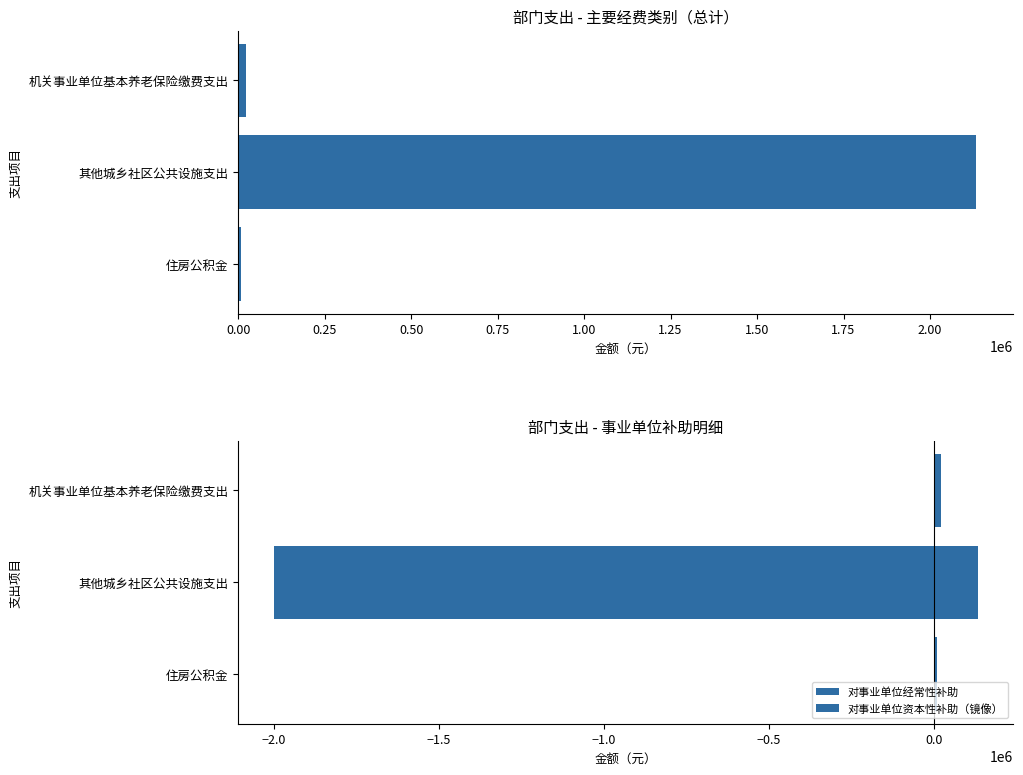

Reading right to left, list all the values displayed in this chart.

总计: 8444.2	2134179.5	21110.4
对事业单位经常性补助: 8444.2	134179.5	21110.4
对事业单位资本性补助（镜像）: 0.0	-2000000.0	0.0